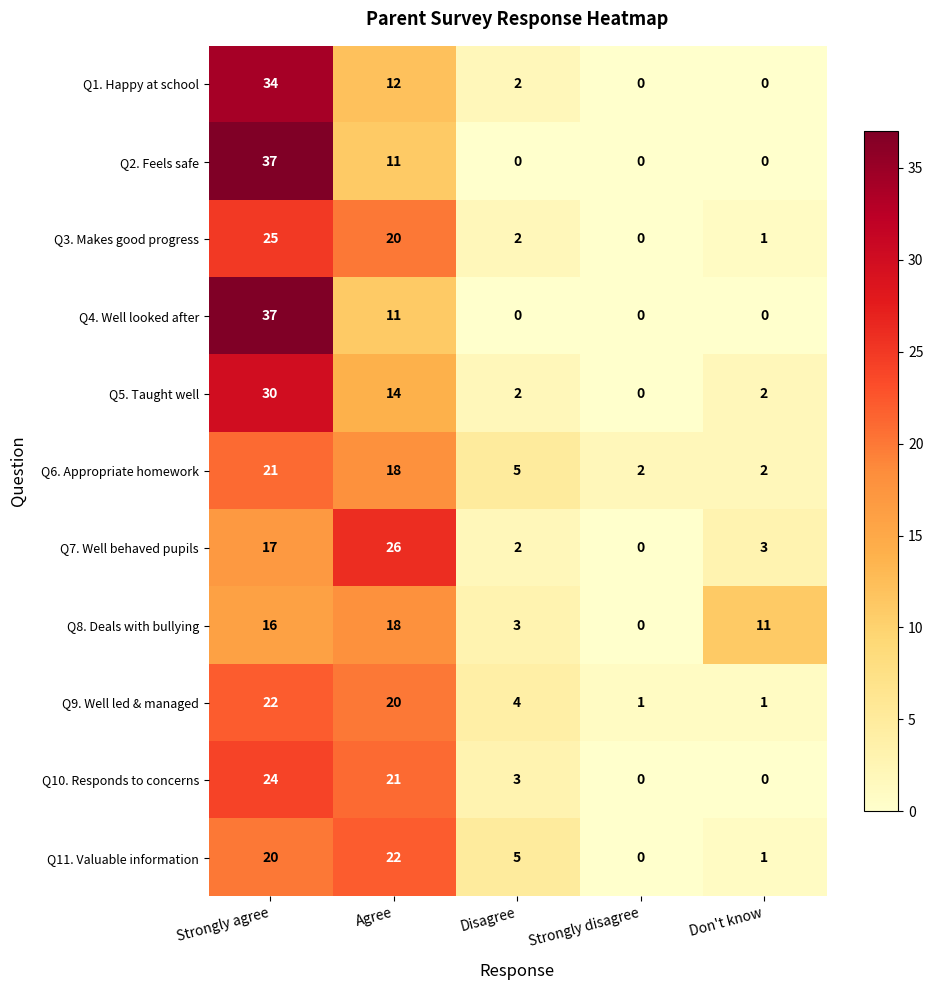

How many data points does each series have?

5